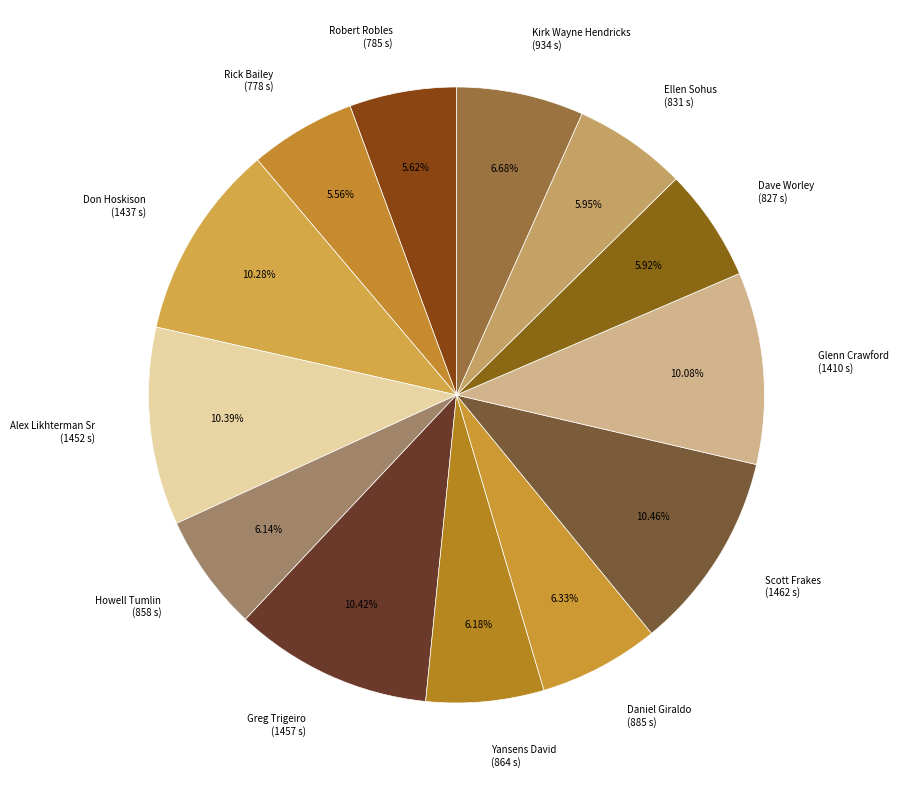

Does Rick Bailey represent more than half of the total?

No